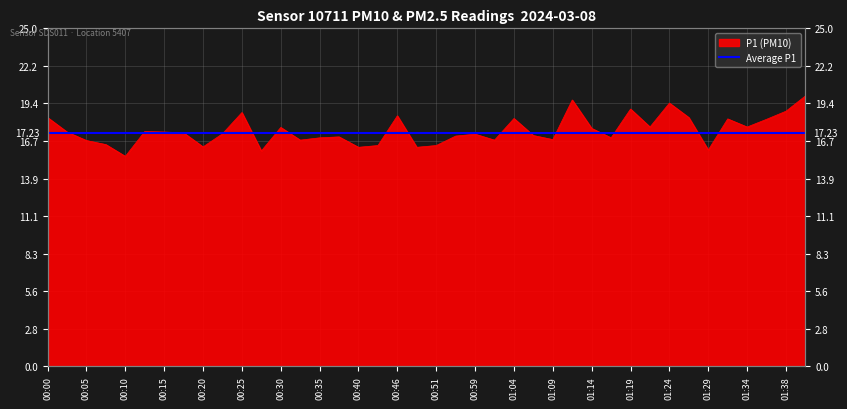

What is the label of the 23rd point from the right?

00:43